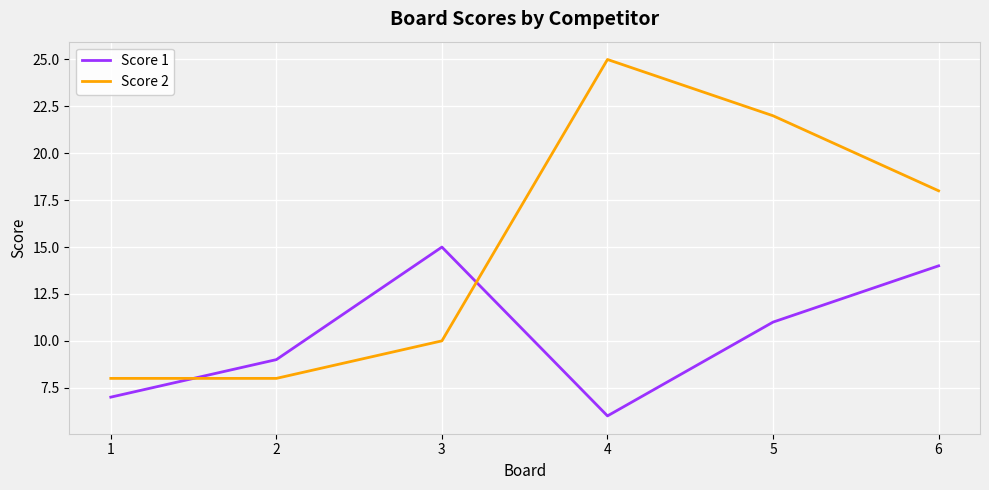

How many times do Score 1 and Score 2 cross each other?

2